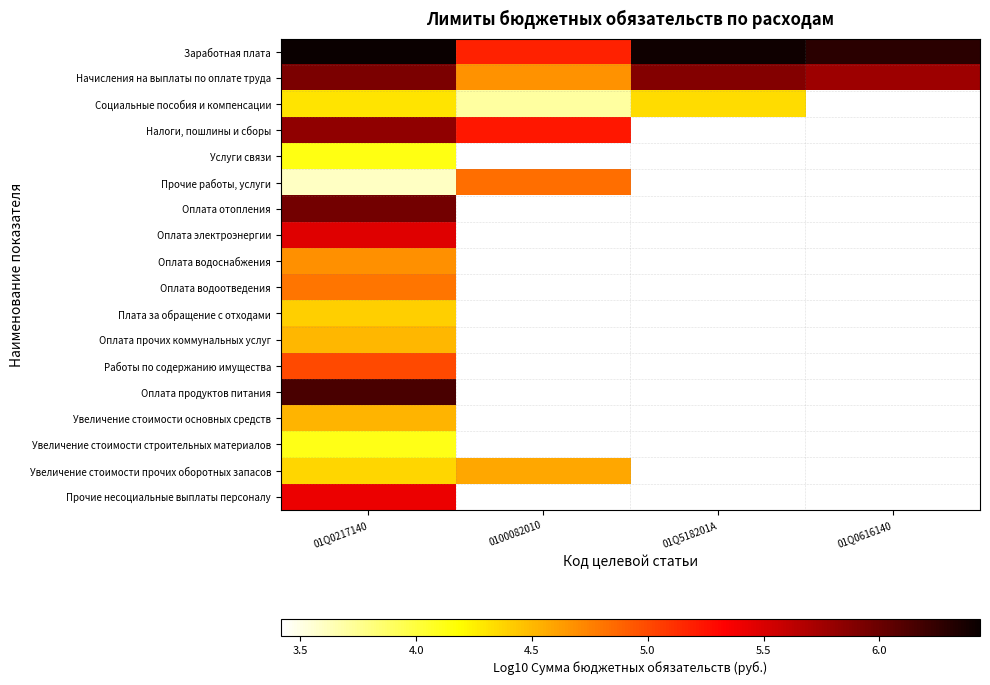

What is the spread (max minus min) of values at 01Q0616140?

0.5